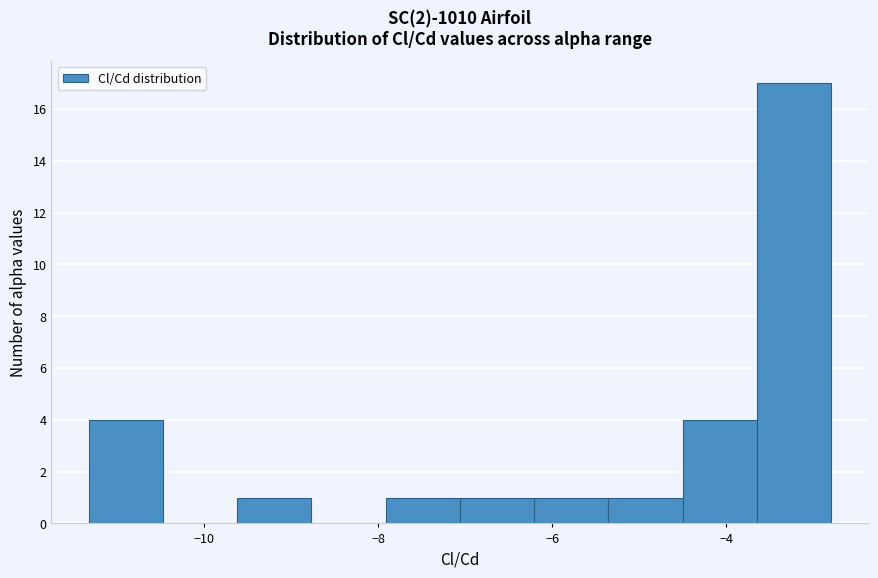

Reading left to right, list every bar in this chart as the range it spans on the x-axis followed by its height. Neither the bar edges nor the heights are printed on the chart, so give them approximately, as read against the axes.

-11.4 to -10.4: 4
-10.4 to -9.6: 0
-9.6 to -8.8: 1
-8.8 to -8.0: 0
-8.0 to -7.0: 1
-7.0 to -6.2: 1
-6.2 to -5.4: 1
-5.4 to -4.6: 1
-4.6 to -3.6: 4
-3.6 to -2.8: 17